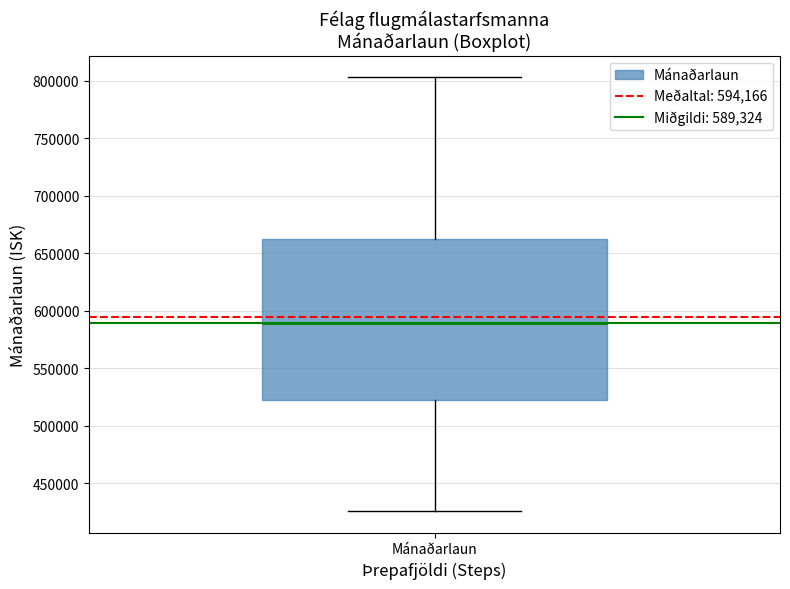

Read this box plot against the y-axis: the position of the median line, the range covered by the box, and the ends of both whiskers. The values are not printed on the chart, so give them approximately, as read against the axis.

median 590000, box 525000 to 660000, whiskers 425000 to 805000